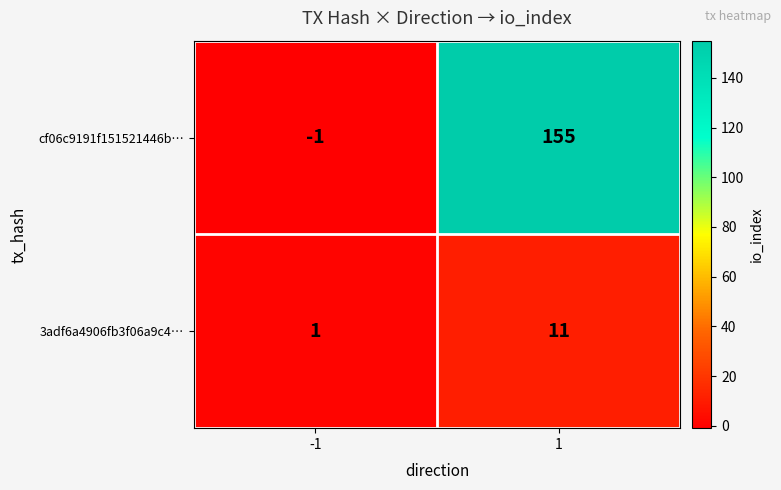

What is the spread (max minus min) of values at 1?

144